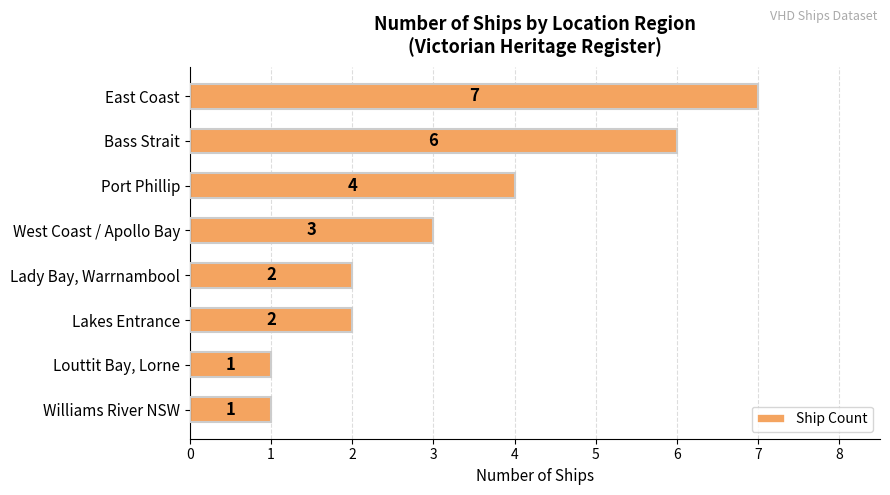

Does the chart contain any negative values?

No